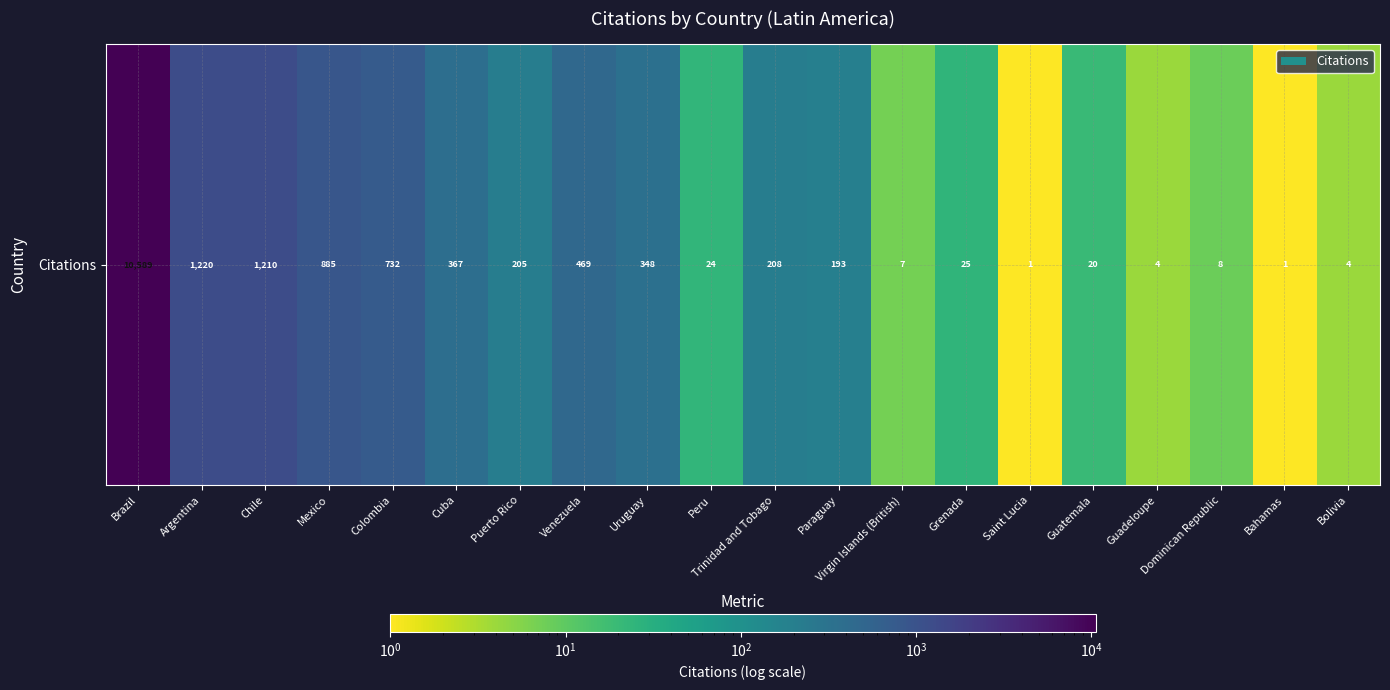

Where is the data nearest to the value 5295?

Argentina